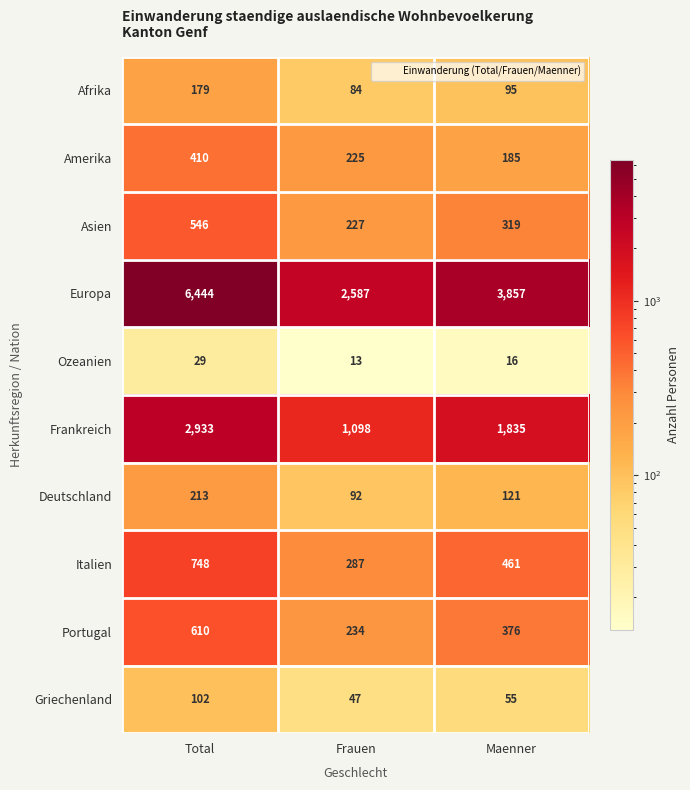

How many series are shown in this chart?

10